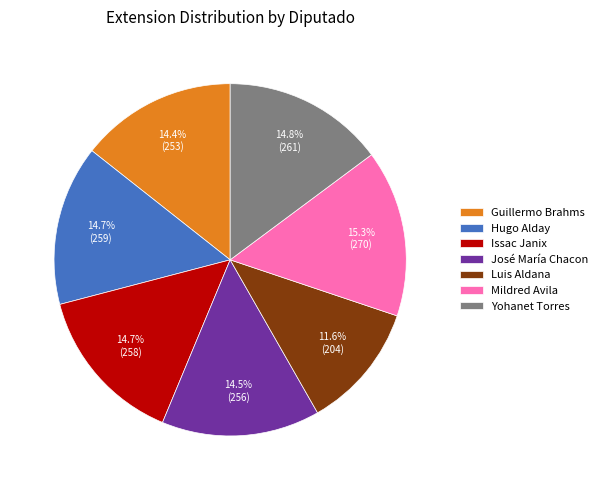

Combined, do Mildred Avila and Yohanet Torres account for over 50%?

No